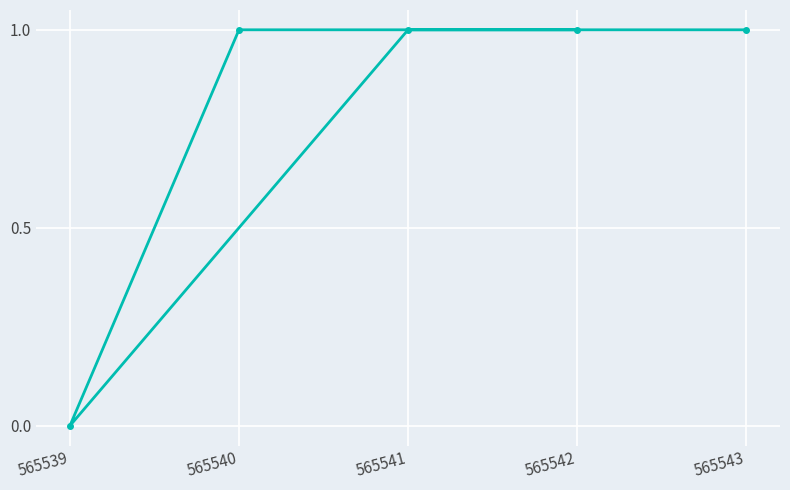

How many series are shown in this chart?

1